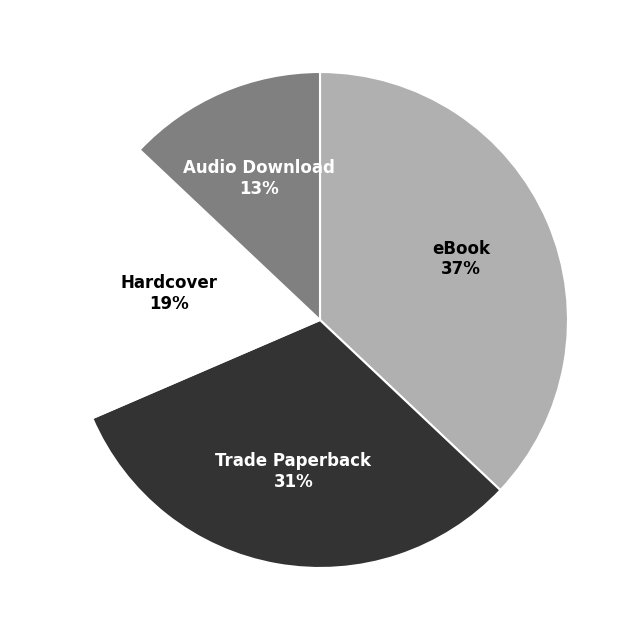

How many segments does this pie chart have?

4